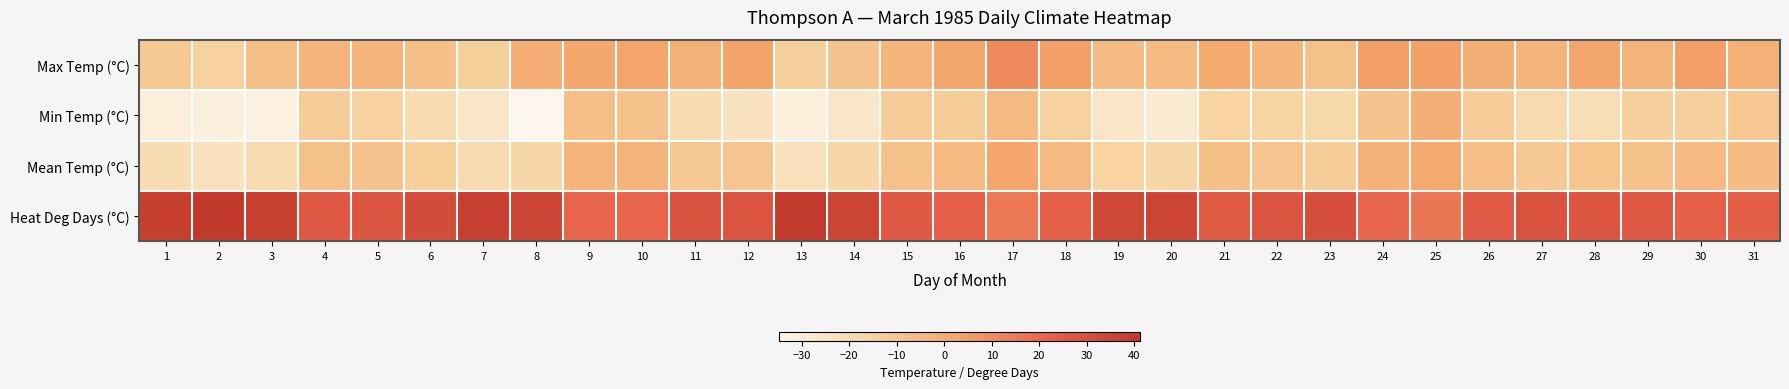

Between 6 and 10, which is larger?

10